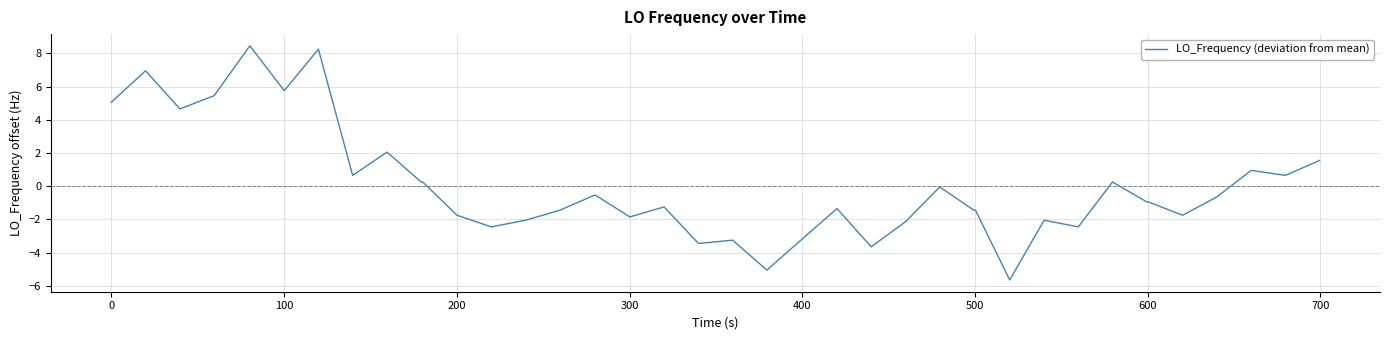

What is the difference between the maximum and second lowest values?

13.5